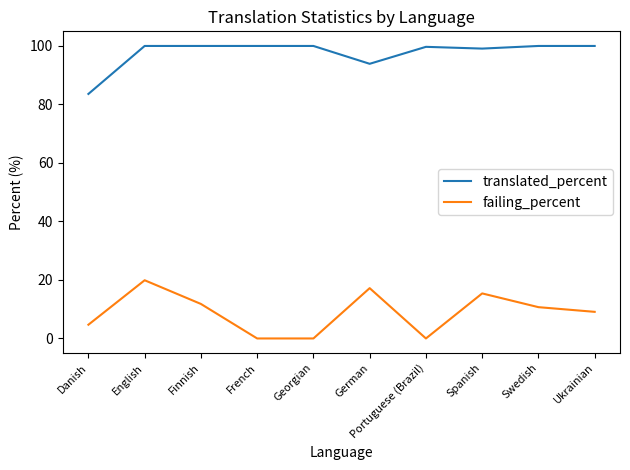

What is the difference between the highest and lowest values at Spanish?

83.7